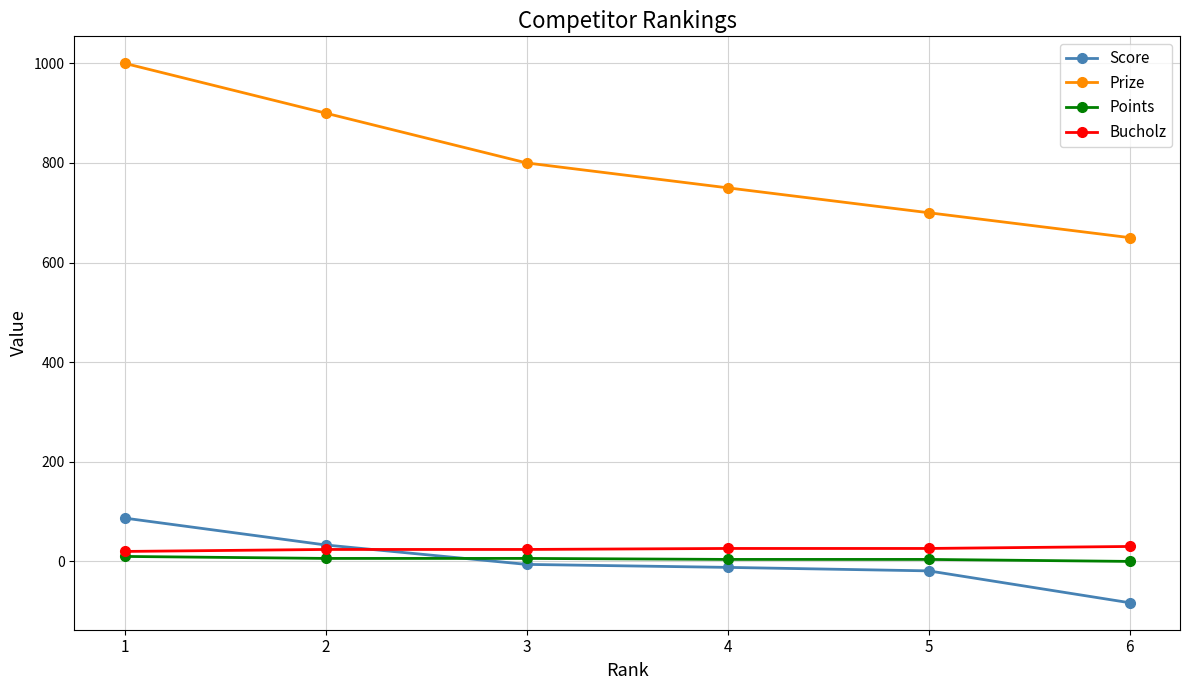

Is the value of Points at 3 greater than the value of Score at 2?

No